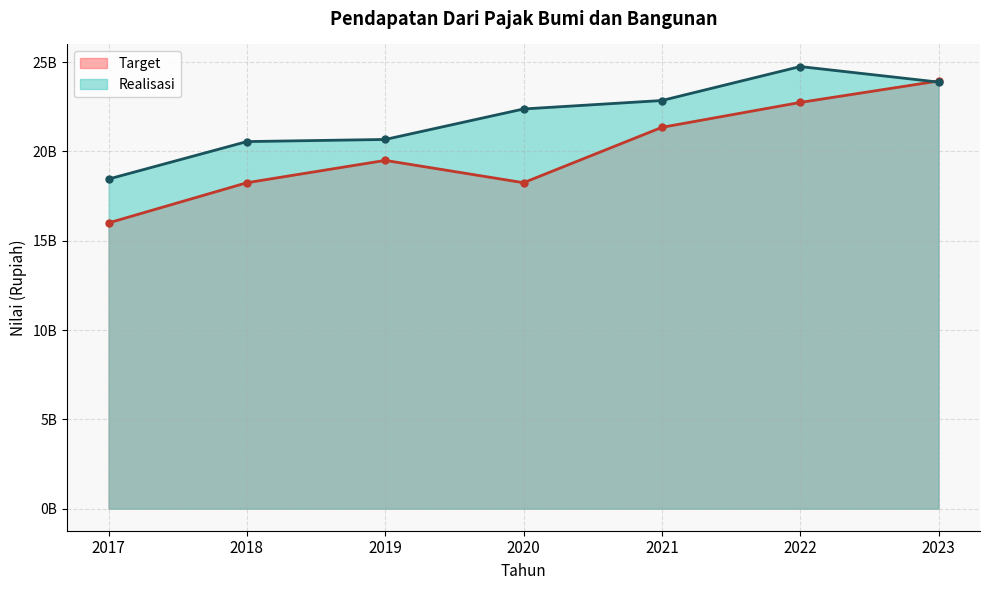

Which label corresponds to the smallest value in the chart?

2017